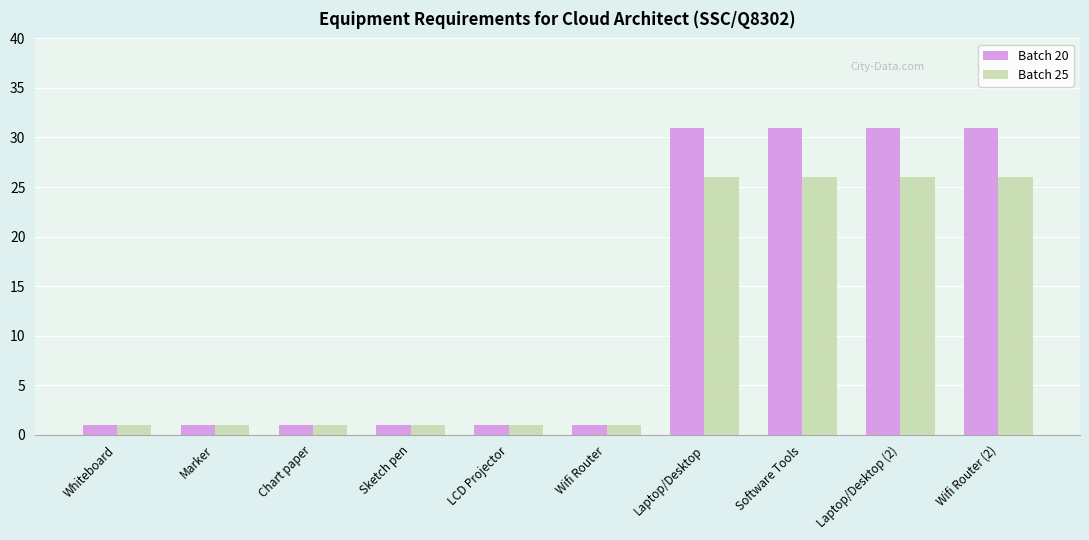

Which series has the largest total across all categories?

Batch 20